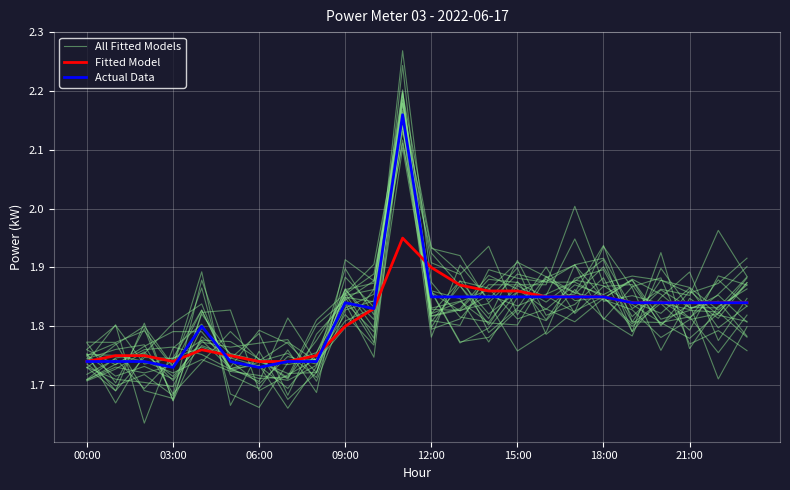

What is the label of the 15th point from the right?

09:00